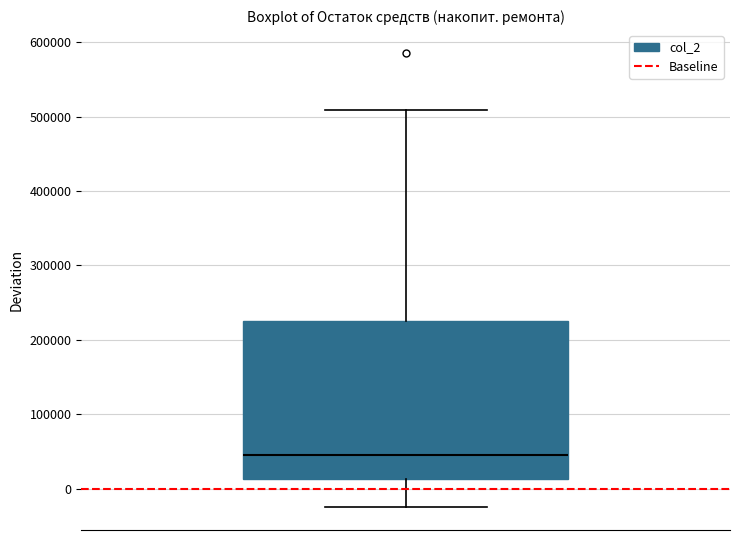

Where does the median line of the box sit on the y-axis? The values are not printed on the chart, so give them approximately, as read against the axis.

50000